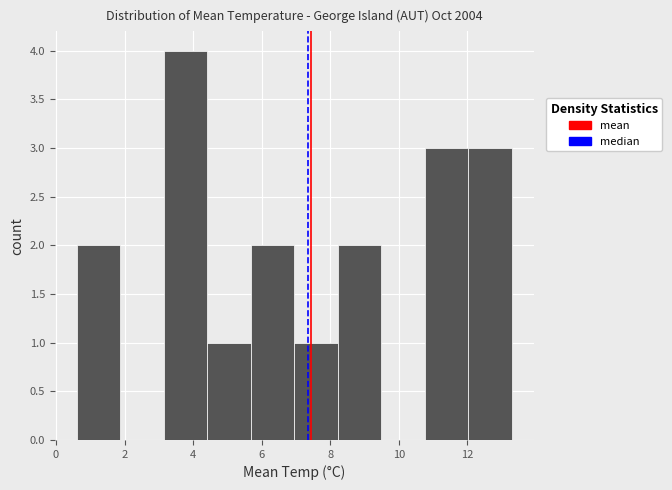

Reading left to right, list every bar in this chart as the range it spans on the x-axis followed by its height. Neither the bar edges nor the heights are printed on the chart, so give them approximately, as read against the axes.

0.6 to 1.8: 2
1.8 to 3.2: 0
3.2 to 4.4: 4
4.4 to 5.6: 1
5.6 to 7.0: 2
7.0 to 8.2: 1
8.2 to 9.4: 2
9.4 to 10.8: 0
10.8 to 12.0: 3
12.0 to 13.4: 3